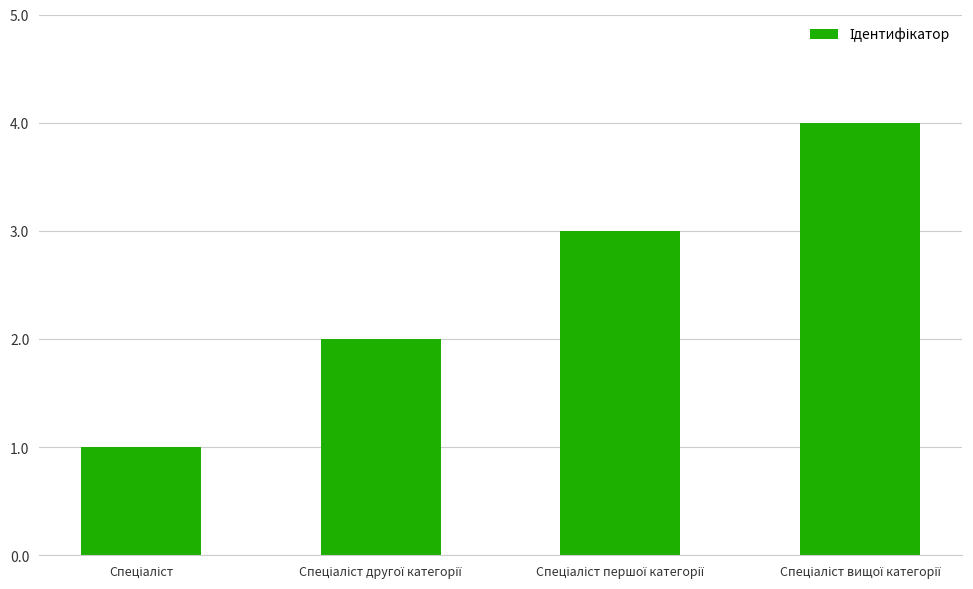

How many values are below 3?

2